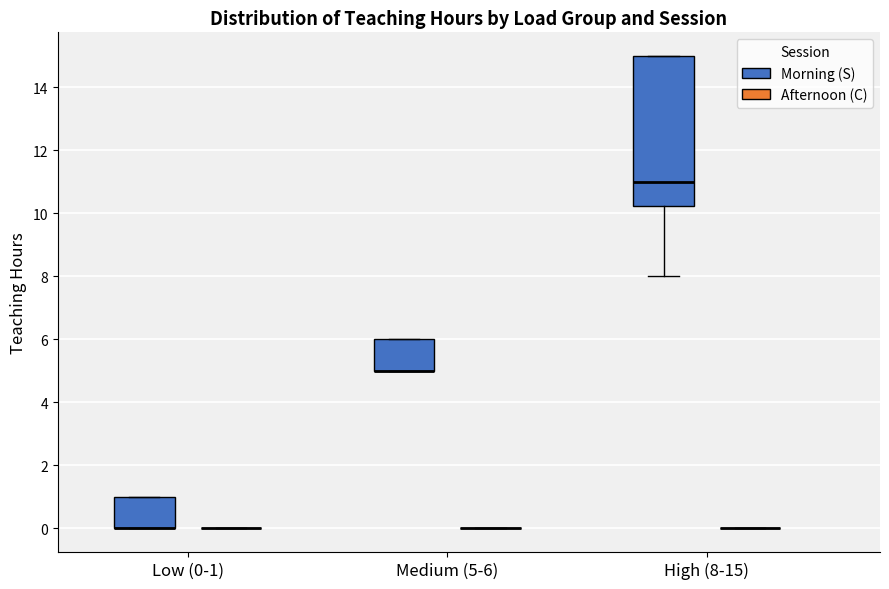

Comparing the boxes themselves (not the whiskers), which one is the tallest?

High (8-15) (Morning (S))